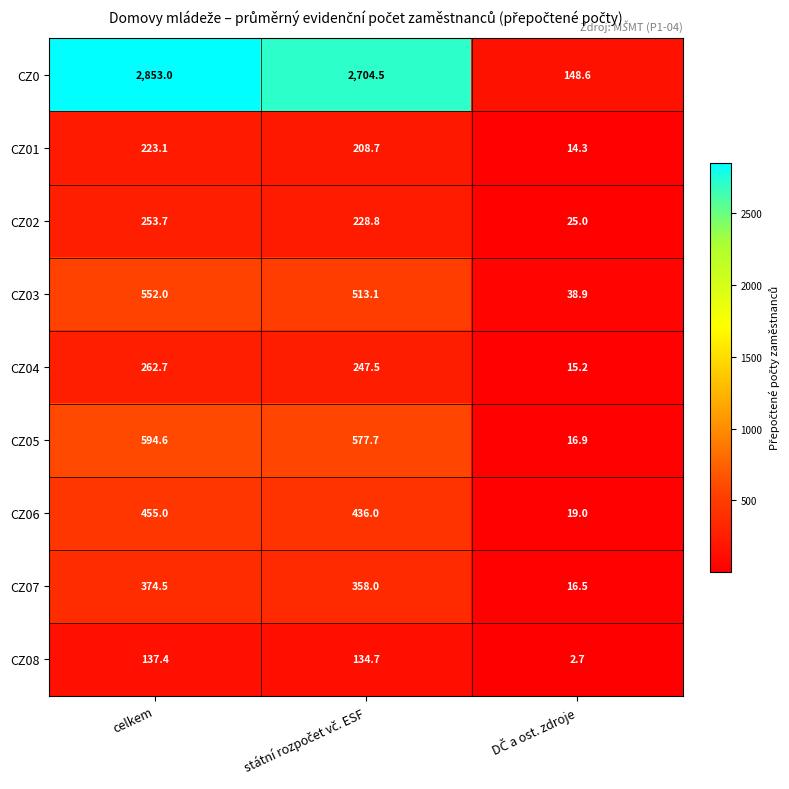

Reading right to left, list all the values displayed in this chart.

CZ0: 148.6	2704.5	2853.0
CZ01: 14.3	208.7	223.1
CZ02: 25.0	228.8	253.7
CZ03: 38.9	513.1	552.0
CZ04: 15.2	247.5	262.7
CZ05: 16.9	577.7	594.6
CZ06: 19.0	436.0	455.0
CZ07: 16.5	358.0	374.5
CZ08: 2.7	134.7	137.4